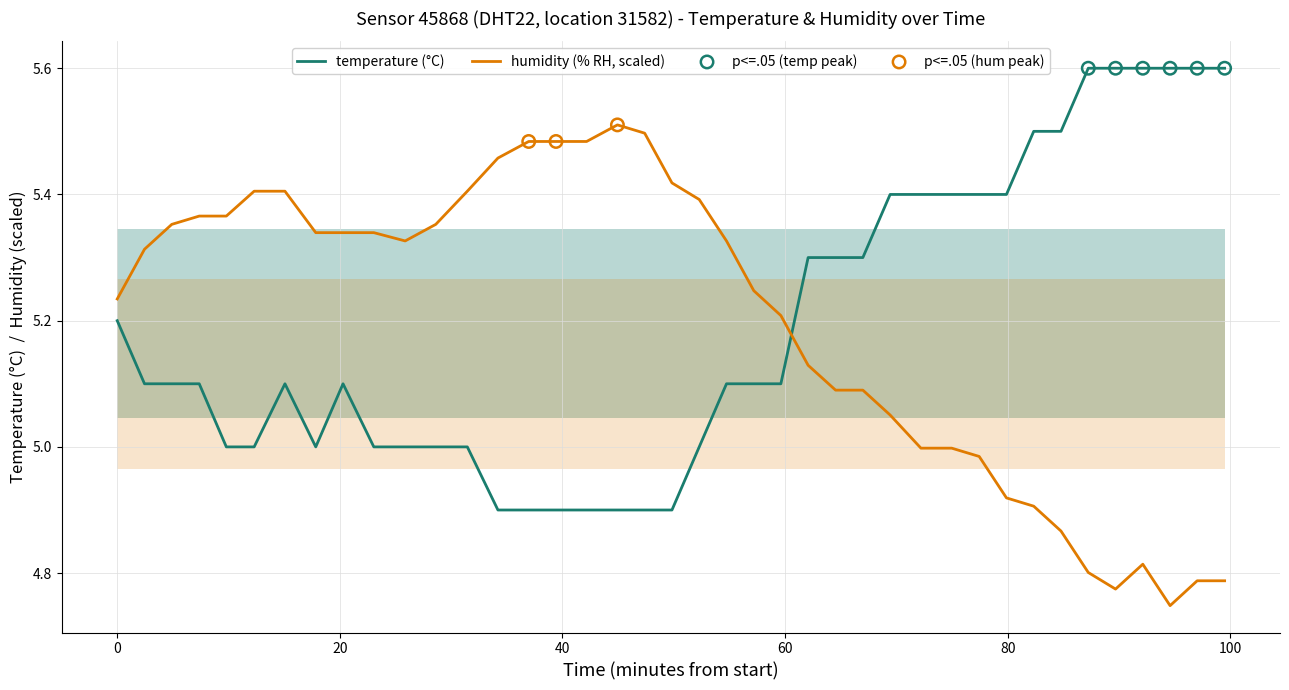

How many times do temperature (°C) and humidity (% RH, scaled) cross each other?

1